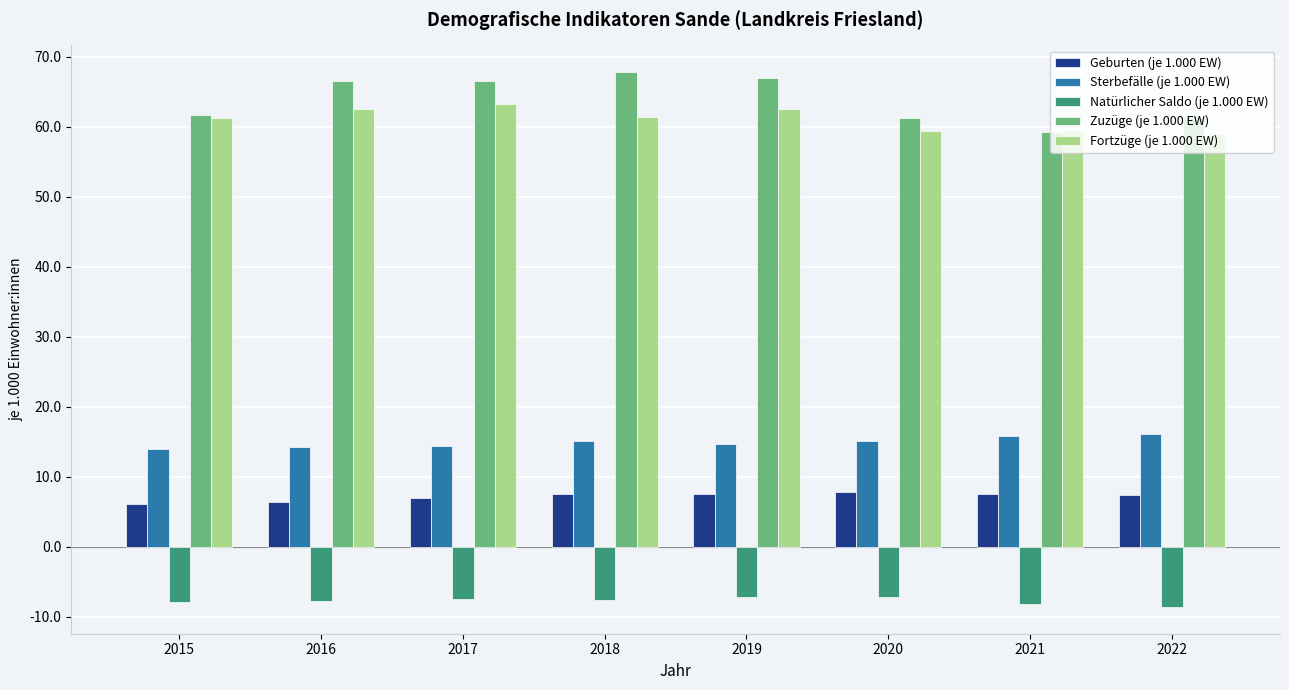

What is the total value across all series at 2016?

141.9